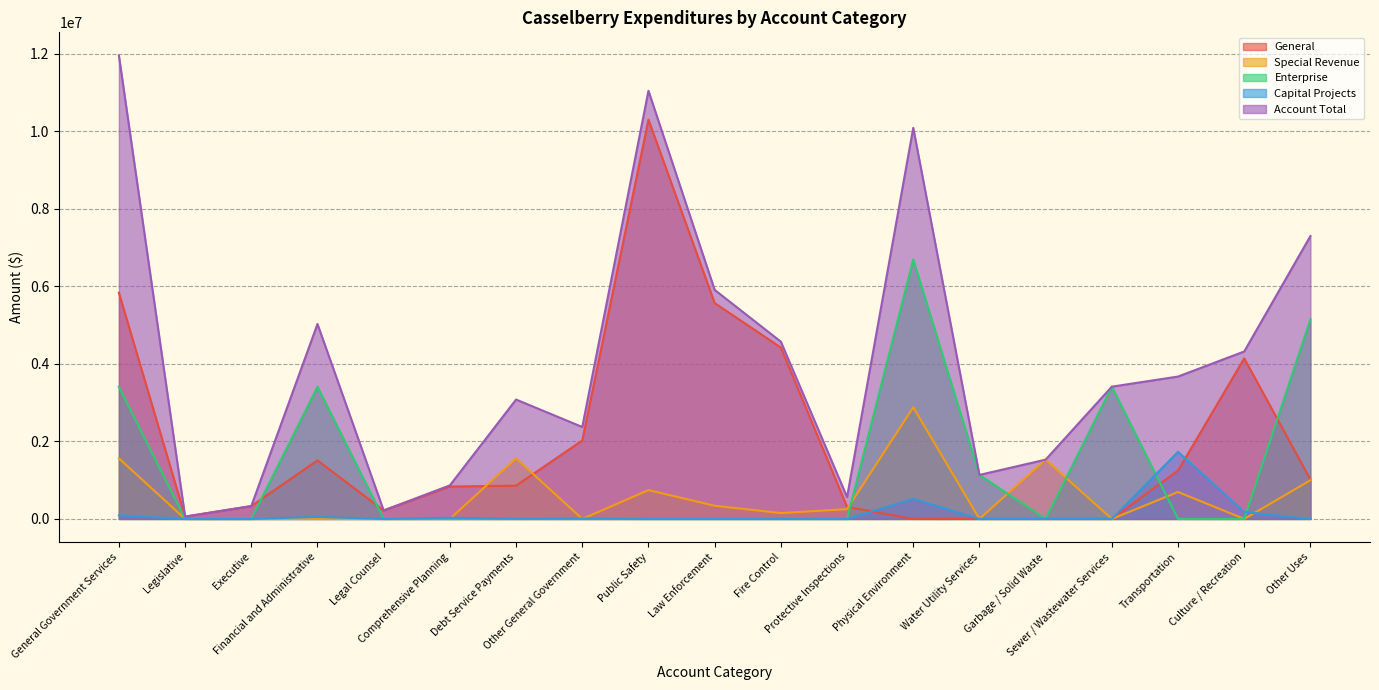

Does the chart display data point markers on the line(s)?

No